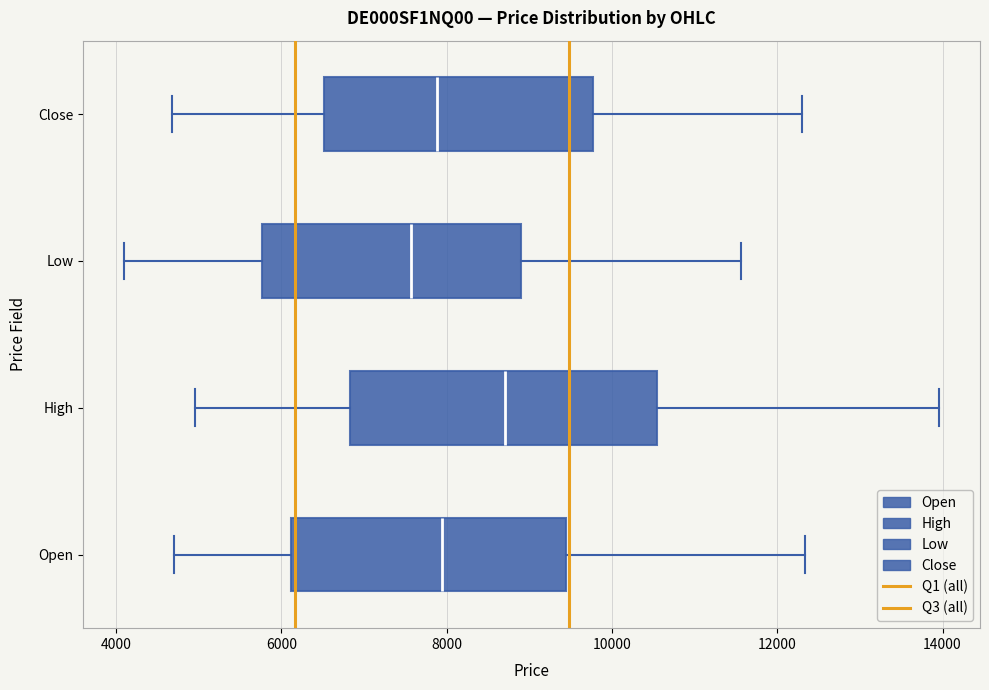

Which box has the furthest to the right median line?

High